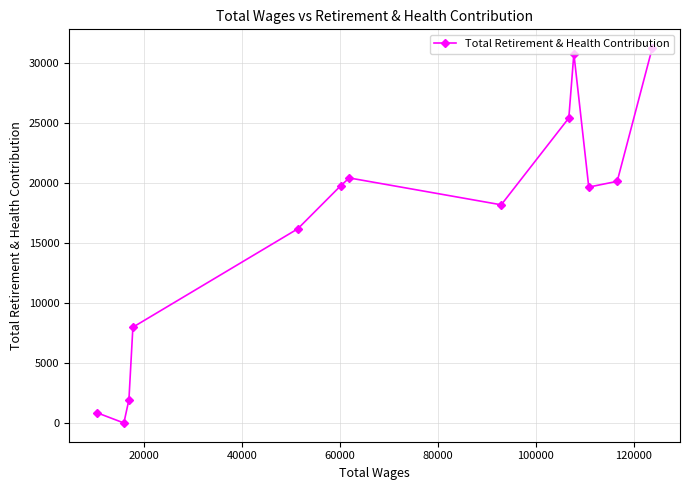

How many lines are shown in the chart?

1